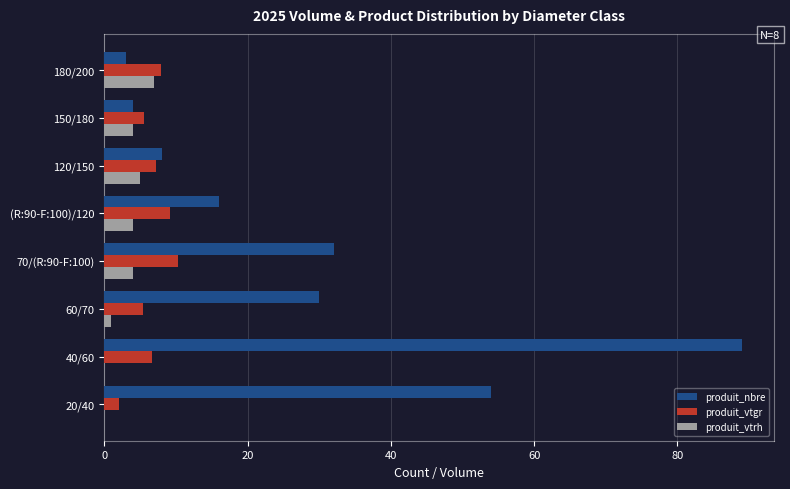

What is the maximum value shown in the chart?

89.0